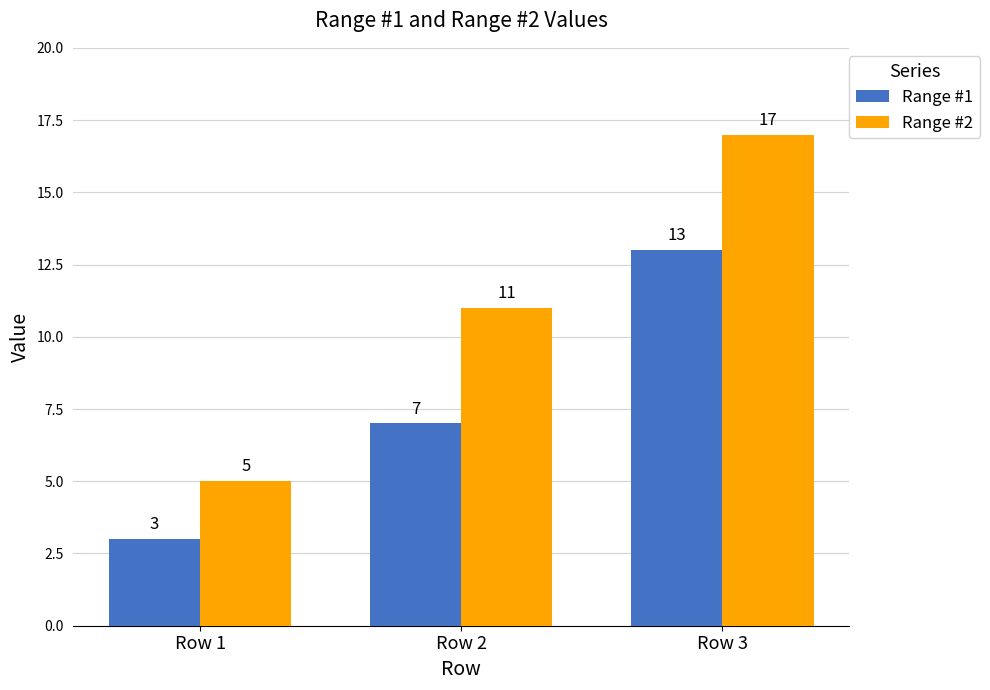

What is the value of the Range #1 bar at the 1st from the left?

3